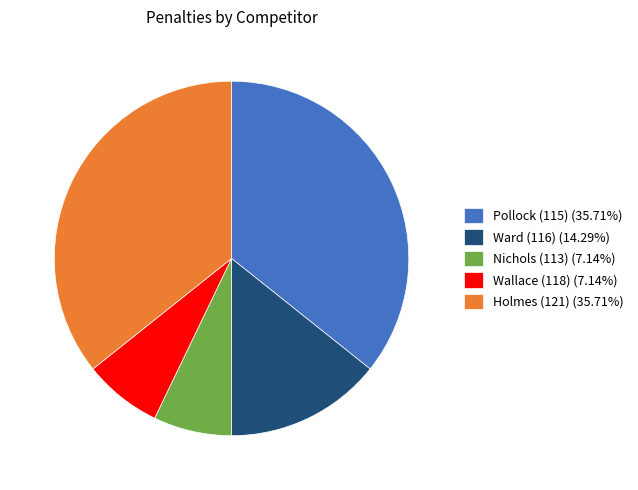

Is there any slice that represents more than half of the pie?

No